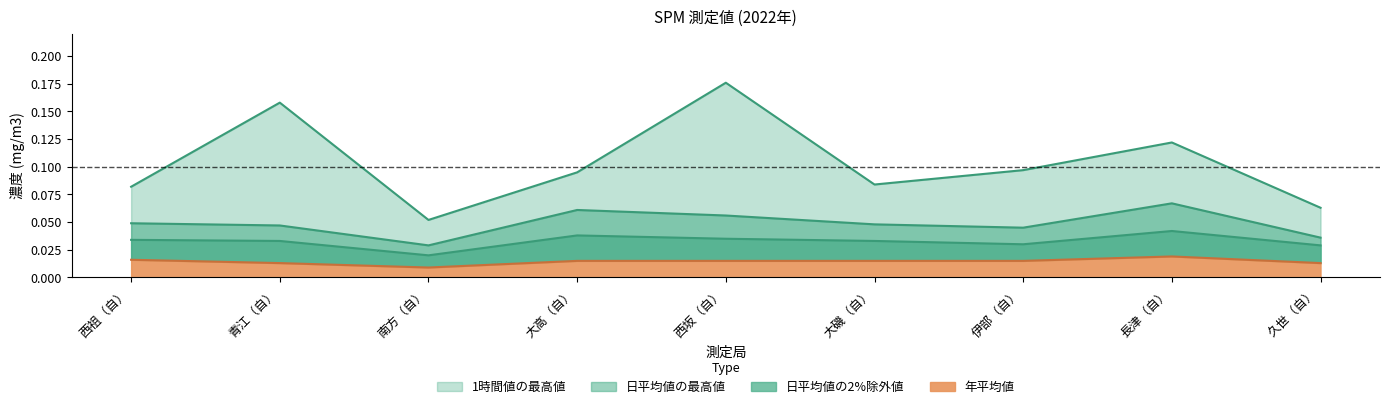

Which series has the largest total across all categories?

1時間値の最高値